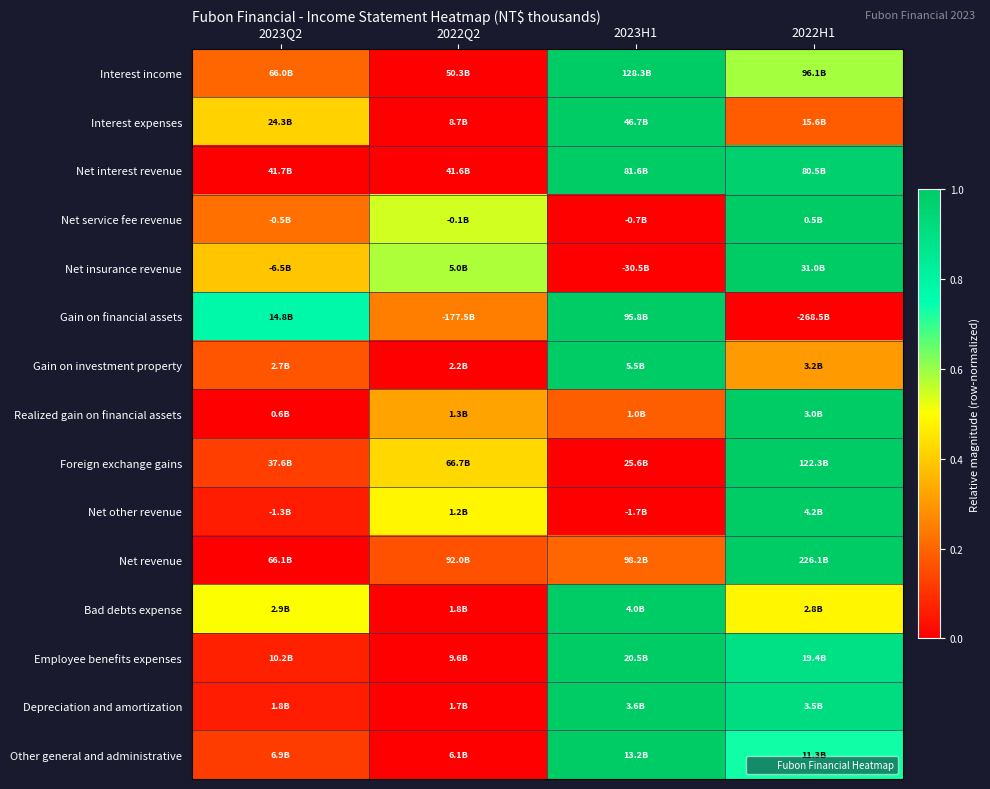

Reading left to right, list all the values displayed in this chart.

Interest income: 2023Q2=0.2	2022Q2=0.0	2023H1=1.0	2022H1=0.6
Interest expenses: 2023Q2=0.4	2022Q2=0.0	2023H1=1.0	2022H1=0.2
Net interest revenue: 2023Q2=0.0	2022Q2=0.0	2023H1=1.0	2022H1=1.0
Net service fee revenue: 2023Q2=0.2	2022Q2=0.5	2023H1=0.0	2022H1=1.0
Net insurance revenue: 2023Q2=0.4	2022Q2=0.6	2023H1=0.0	2022H1=1.0
Gain on financial assets: 2023Q2=0.8	2022Q2=0.2	2023H1=1.0	2022H1=0.0
Gain on investment property: 2023Q2=0.2	2022Q2=0.0	2023H1=1.0	2022H1=0.3
Realized gain on financial assets: 2023Q2=0.0	2022Q2=0.3	2023H1=0.2	2022H1=1.0
Foreign exchange gains: 2023Q2=0.1	2022Q2=0.4	2023H1=0.0	2022H1=1.0
Net other revenue: 2023Q2=0.1	2022Q2=0.5	2023H1=0.0	2022H1=1.0
Net revenue: 2023Q2=0.0	2022Q2=0.2	2023H1=0.2	2022H1=1.0
Bad debts expense: 2023Q2=0.5	2022Q2=0.0	2023H1=1.0	2022H1=0.5
Employee benefits expenses: 2023Q2=0.1	2022Q2=0.0	2023H1=1.0	2022H1=0.9
Depreciation and amortization: 2023Q2=0.1	2022Q2=0.0	2023H1=1.0	2022H1=0.9
Other general and administrative: 2023Q2=0.1	2022Q2=0.0	2023H1=1.0	2022H1=0.7